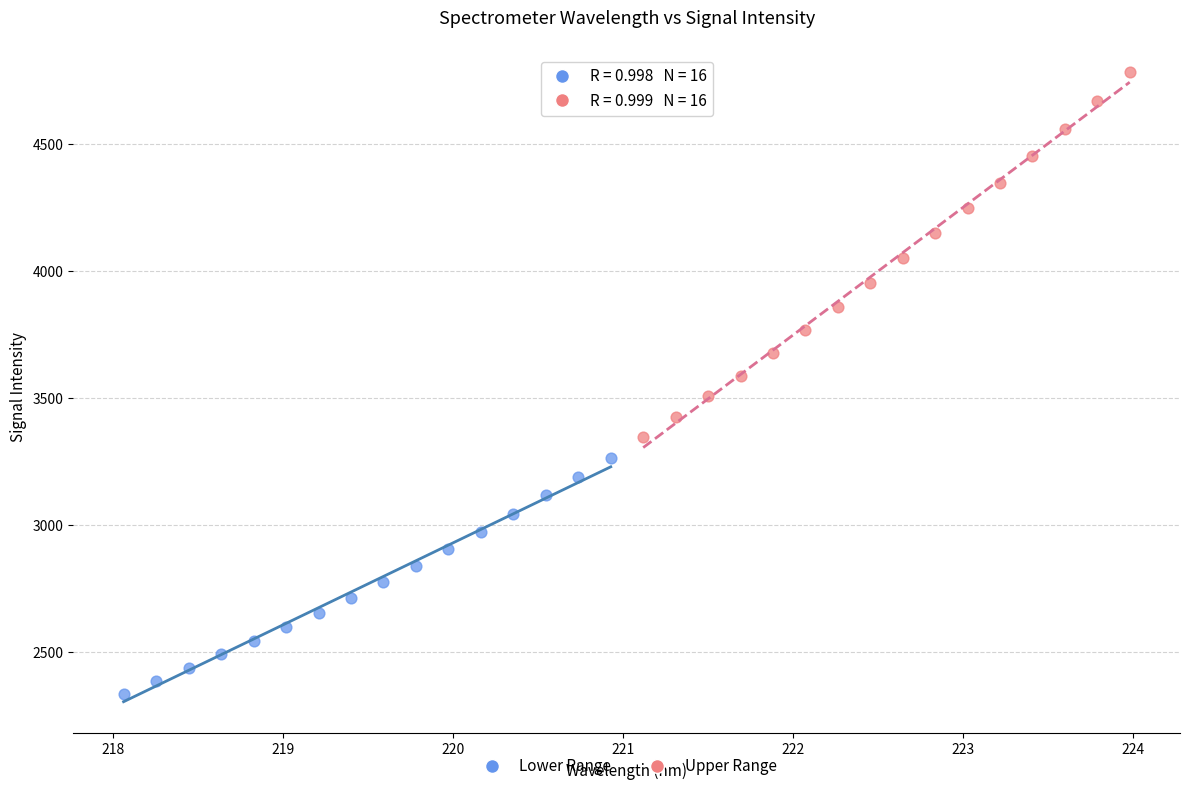

Which series reaches the minimum Y coordinate?

Lower Range